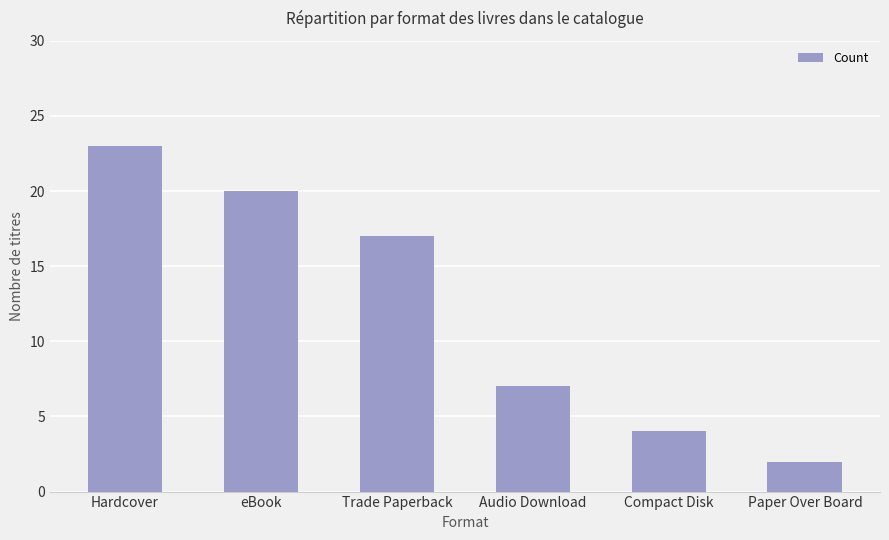

At which label does the data first exceed 17?

Hardcover